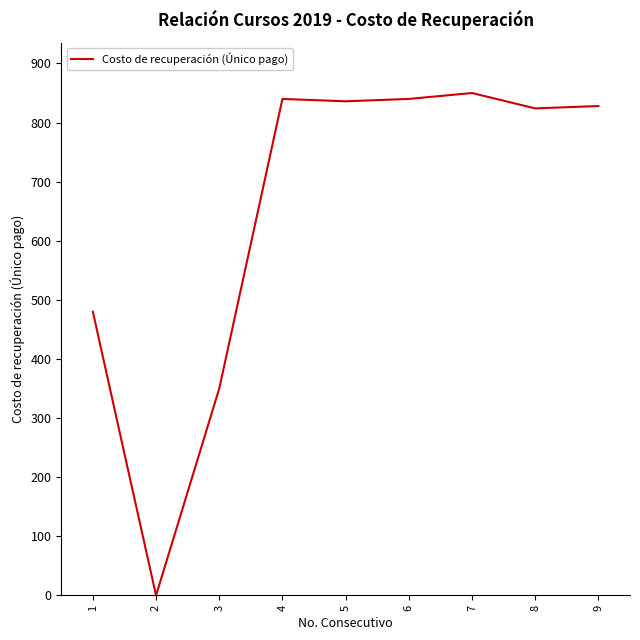

What is the greatest value displayed?

850